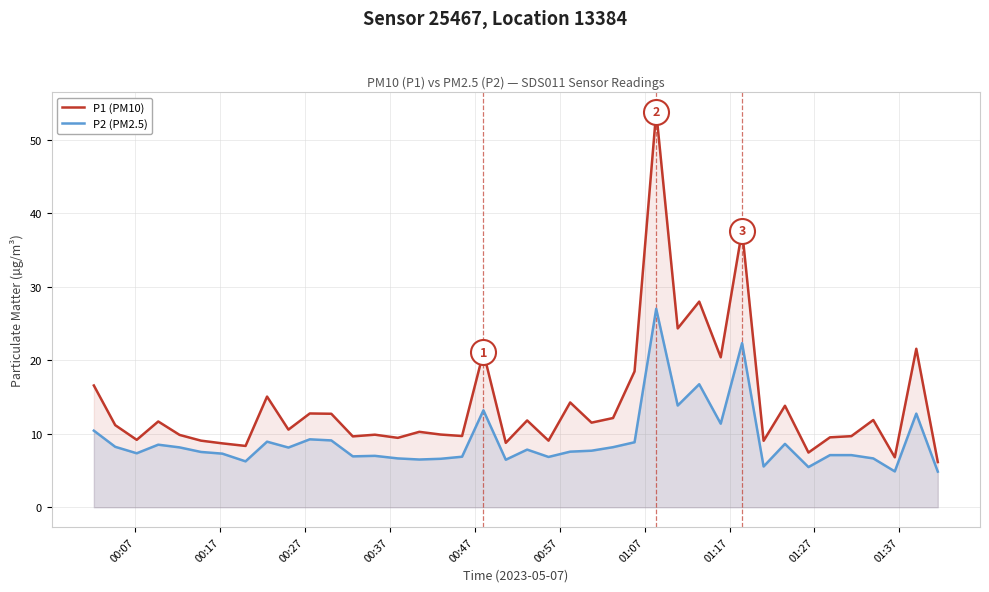

What is the greatest value displayed?

53.9